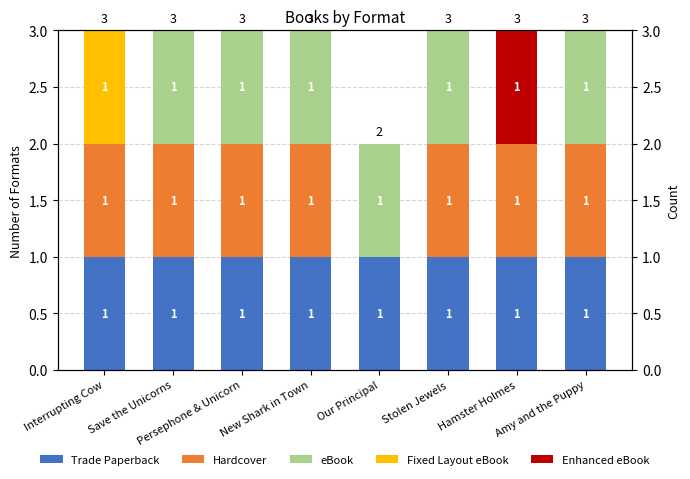

What is the sum of the Enhanced eBook values at Our Principal and Hamster Holmes?

1